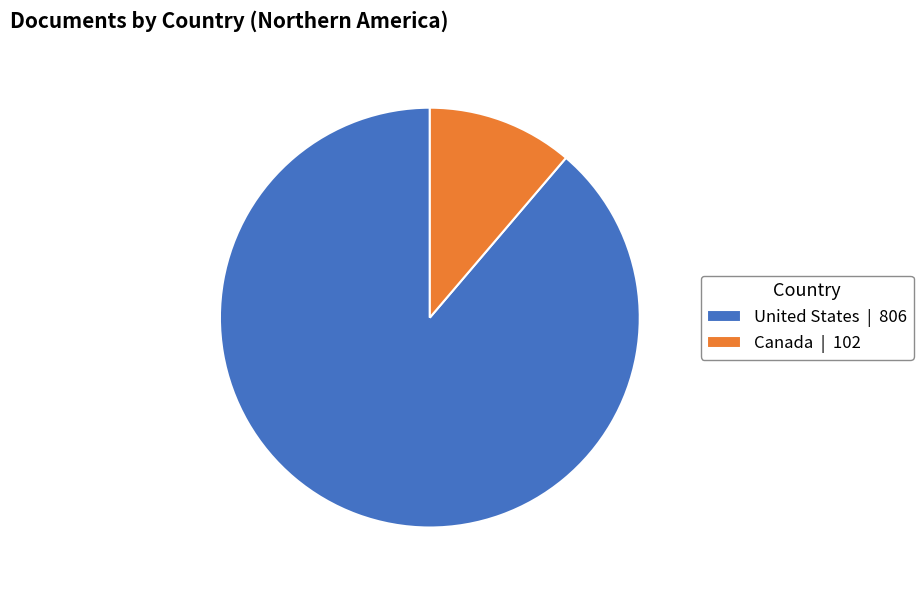

Is the sum of Canada and United States greater than half?

Yes